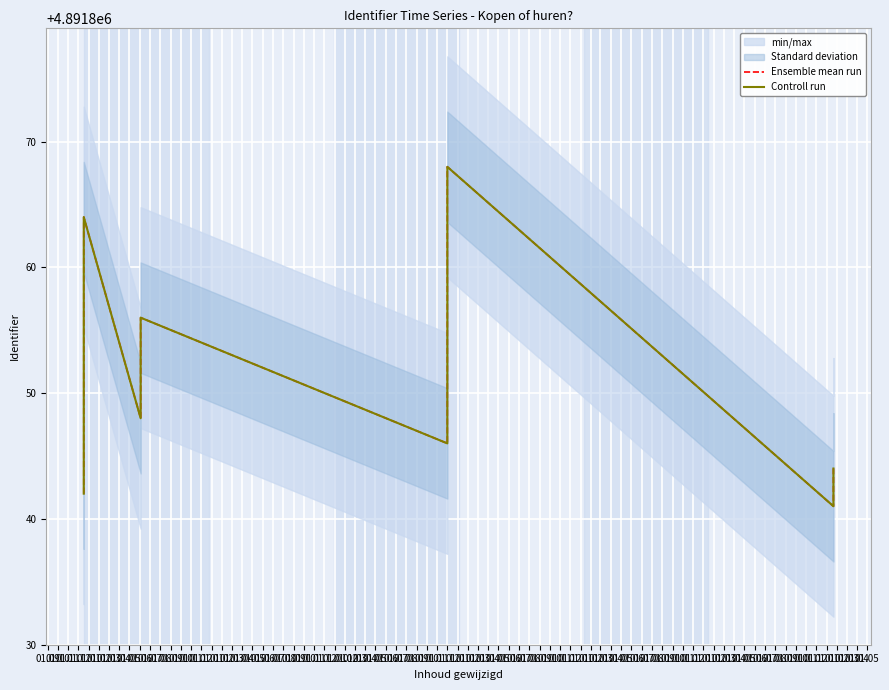

Which has a higher value, 01.02 or 01.10?

01.10